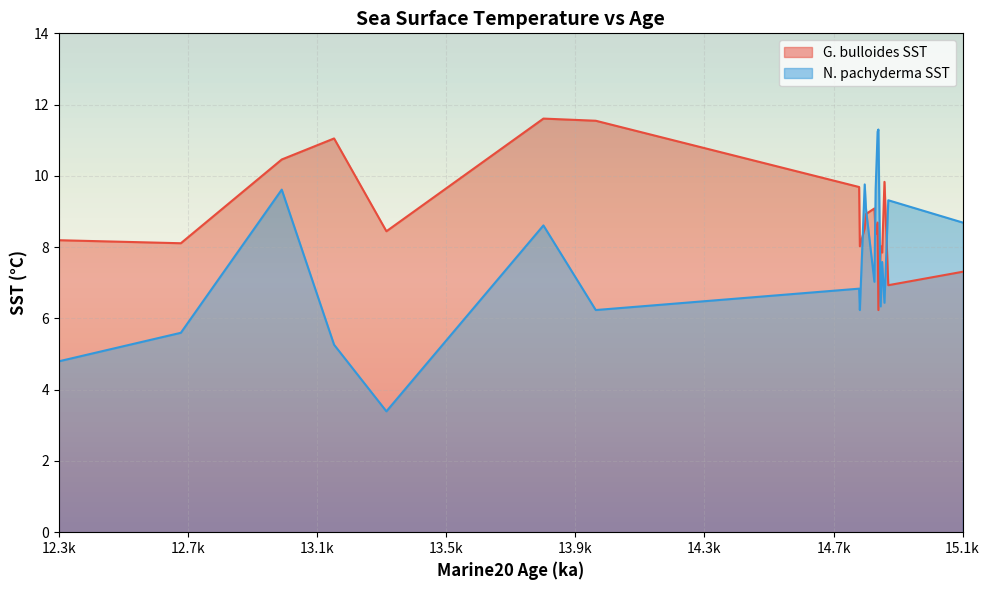

What is the label of the 4th point from the left?

13.1933333